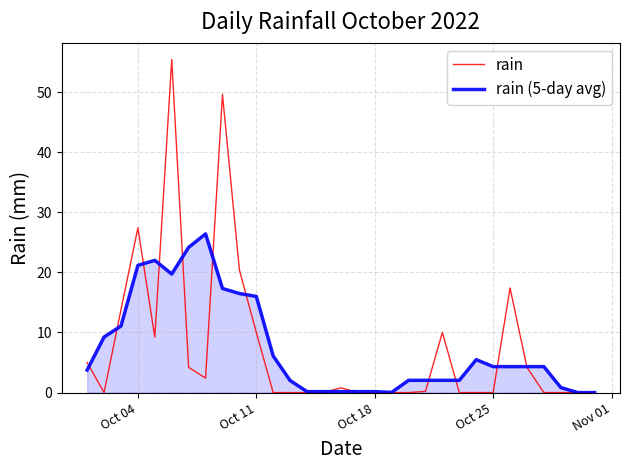

True or false: rain (5-day avg) and rain cross at least once.

True